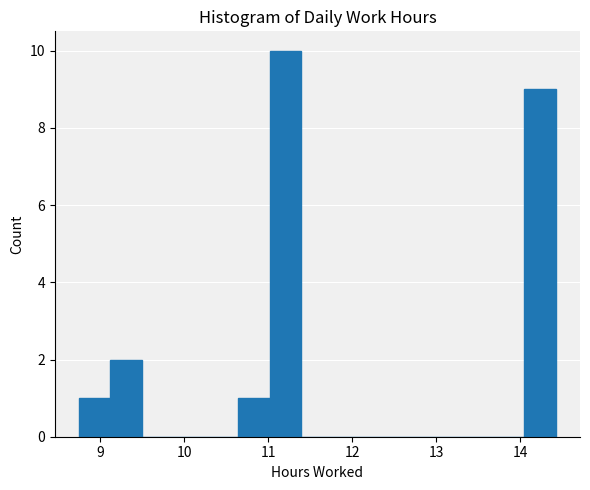

Around what value on the x-axis is the tallest bar? Give the approximate position of its centre, as read against the axis.

11.2